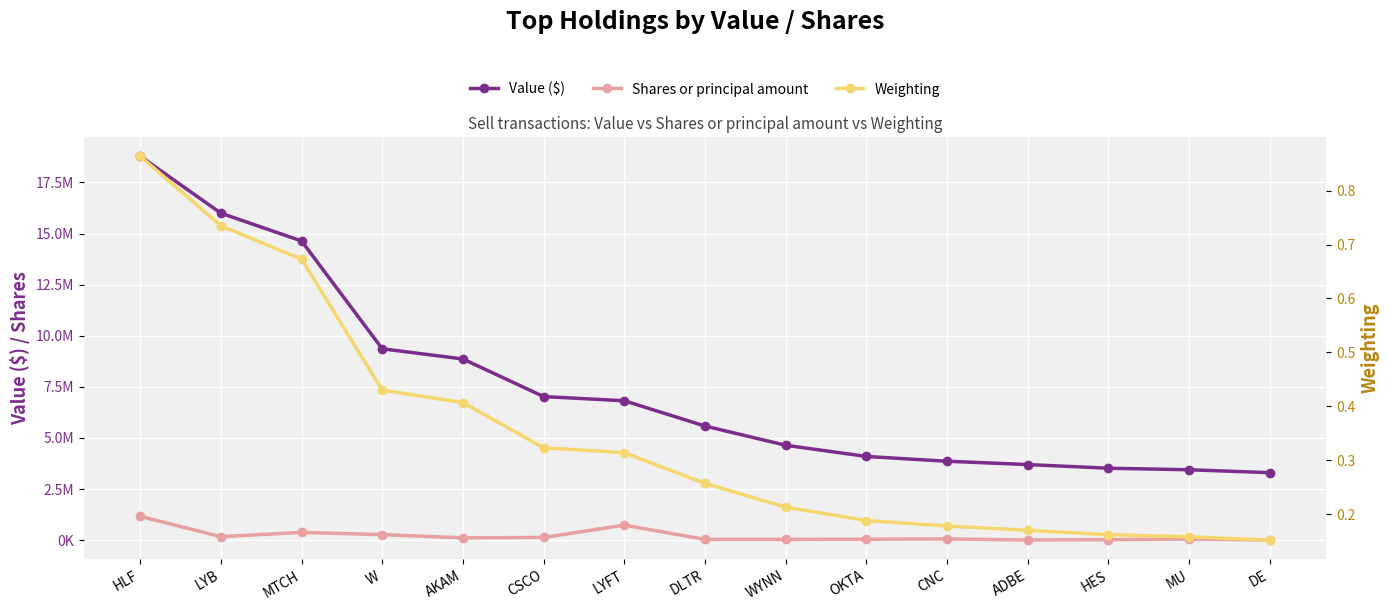

What is the label of the 1st point from the left?

HLF